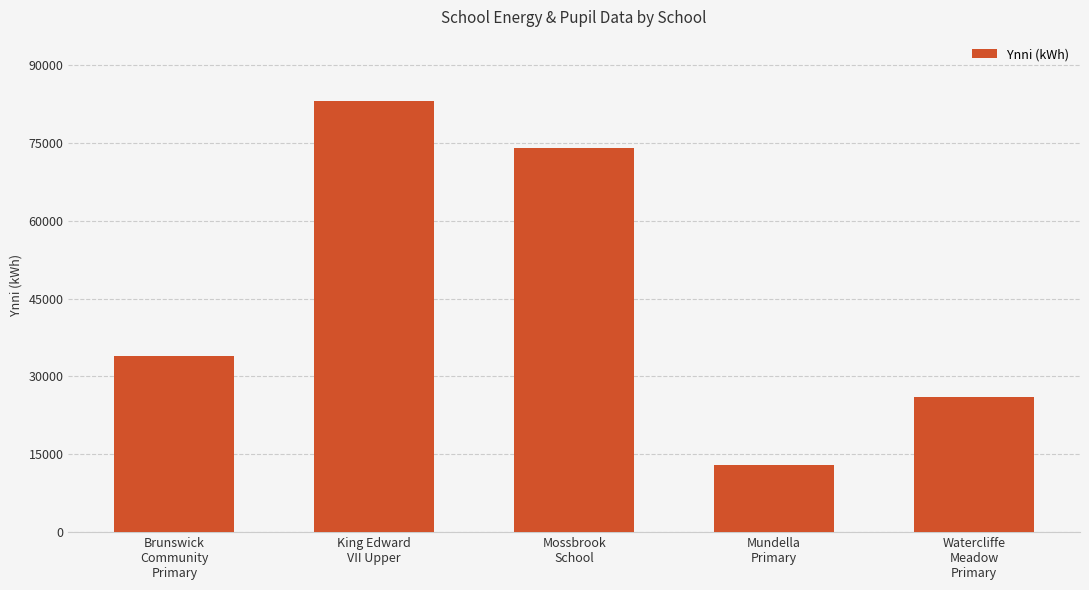

Reading left to right, transcribe all the data shown in this chart.

34000	83000	74000	13000	26000